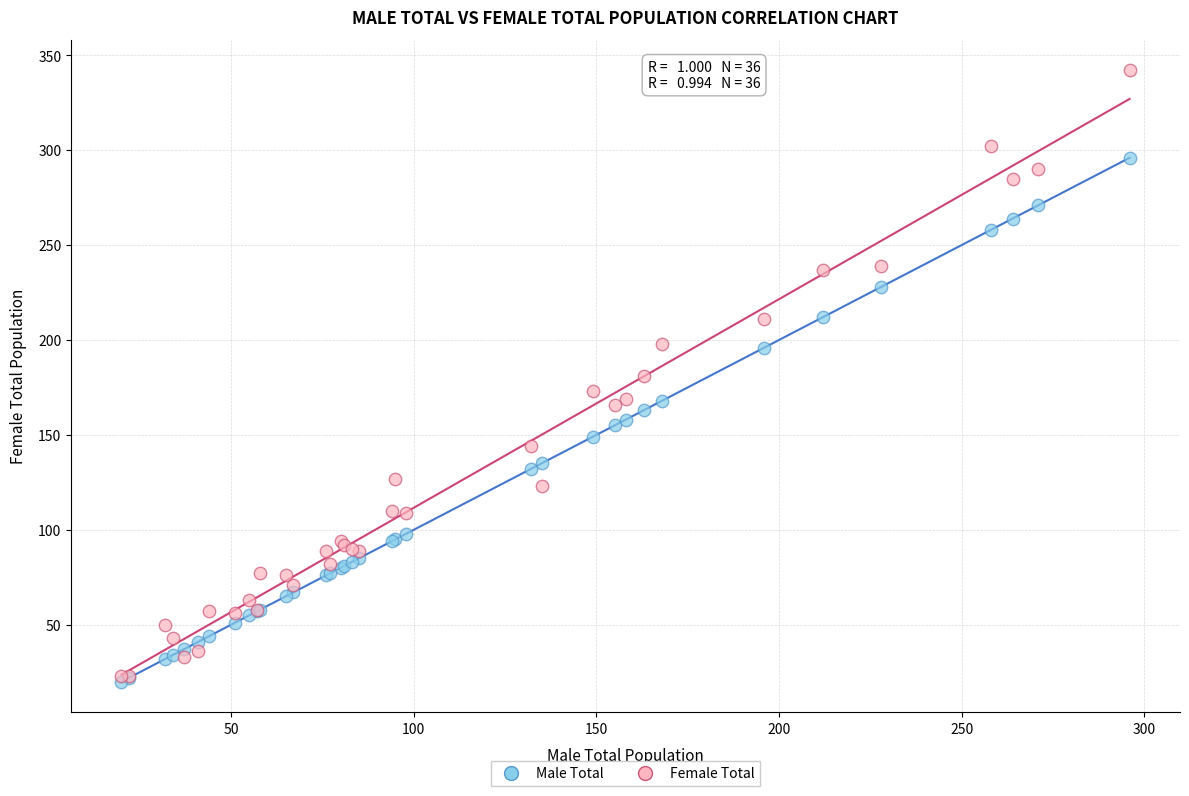

Which series contains the lowest Y value?

Male Total